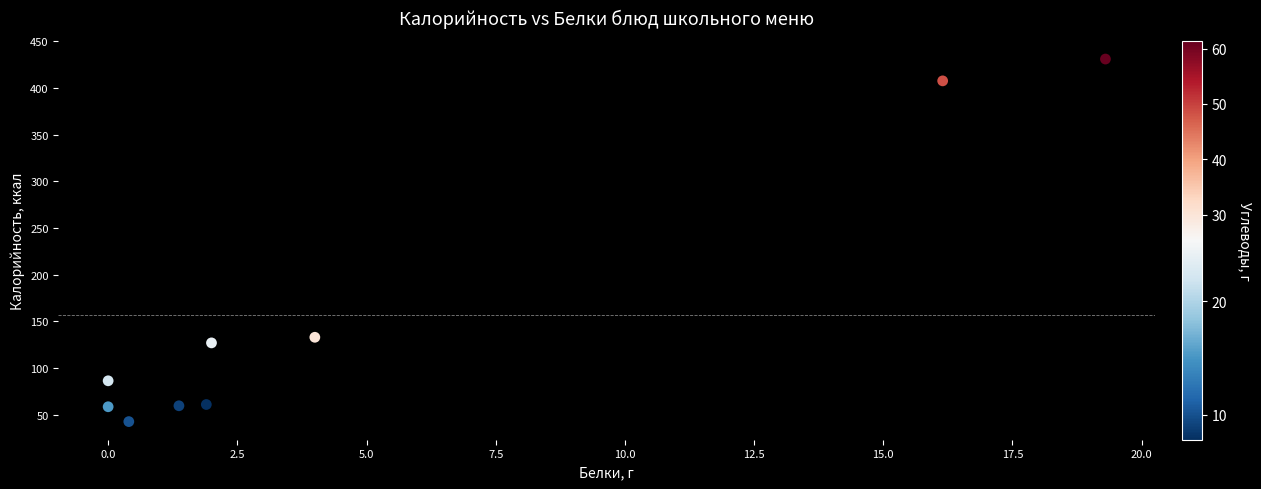

What is the average X value?

5.0